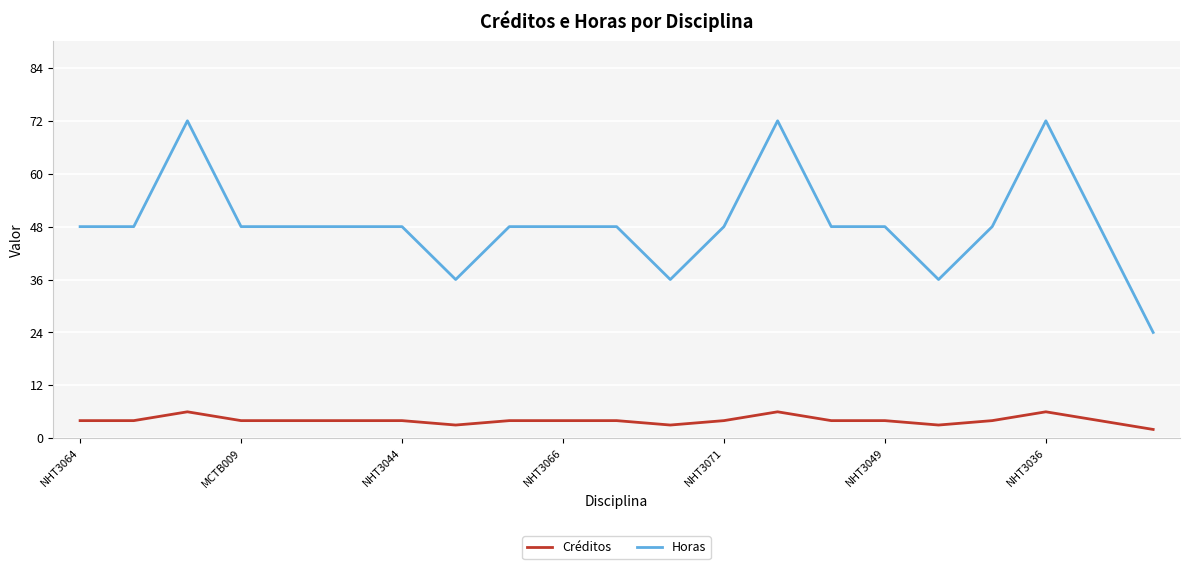

Reading left to right, what are all the values shown in this chart?

Créditos: 4	4	6	4	4	4	4	3	4	4	4	3	4	6	4	4	3	4	6	4	2
Horas: 48	48	72	48	48	48	48	36	48	48	48	36	48	72	48	48	36	48	72	48	24